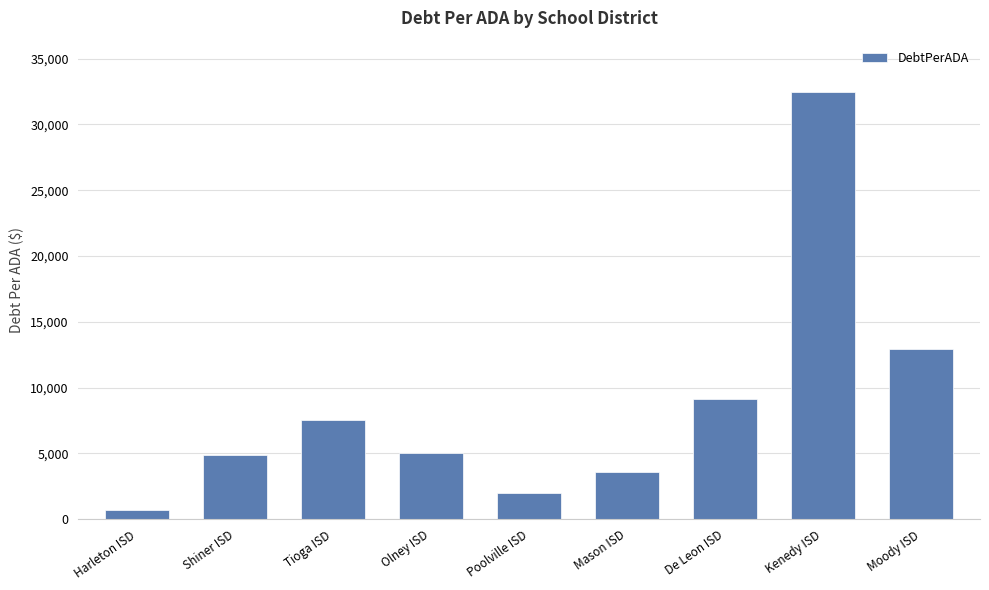

Is it true that the value at Harleton ISD is 668.6?

True